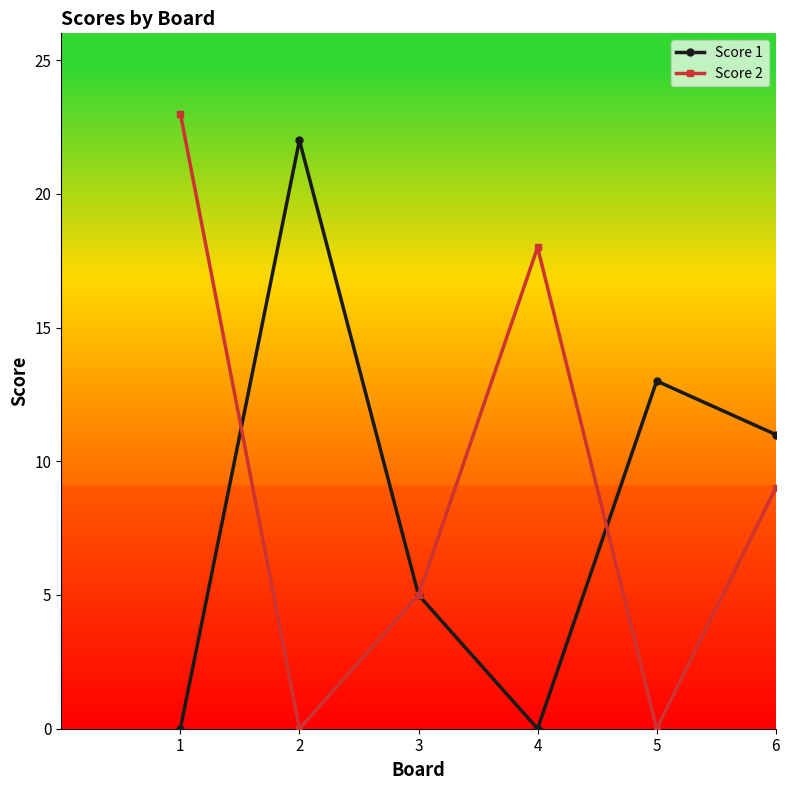

Rank the series by their average value, from highest to lowest.

Score 2, Score 1